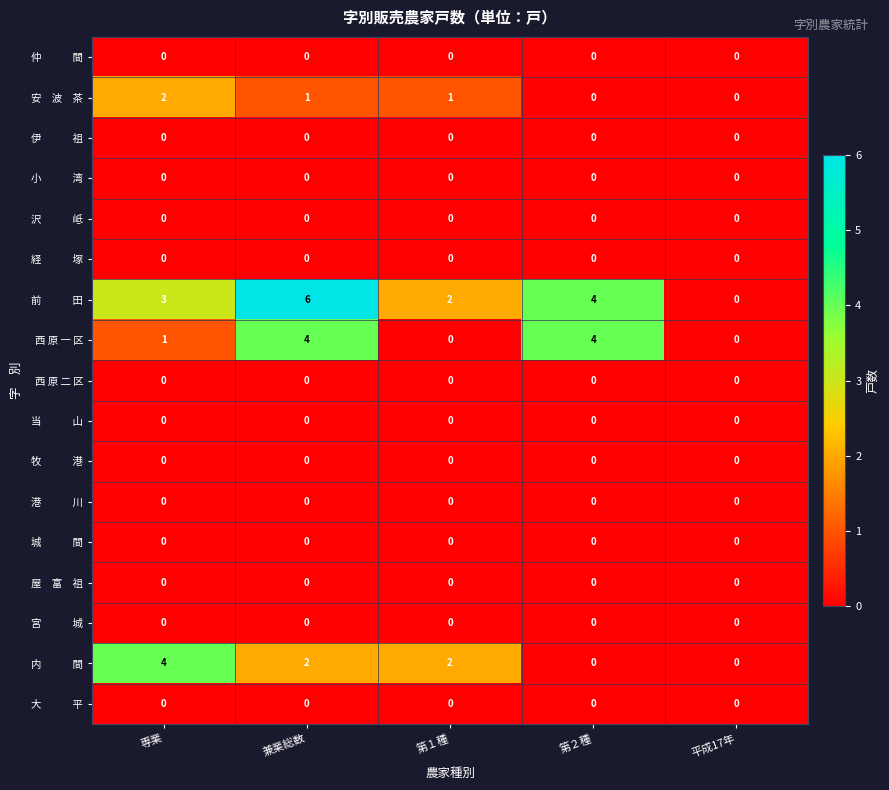

How many series are shown in this chart?

17